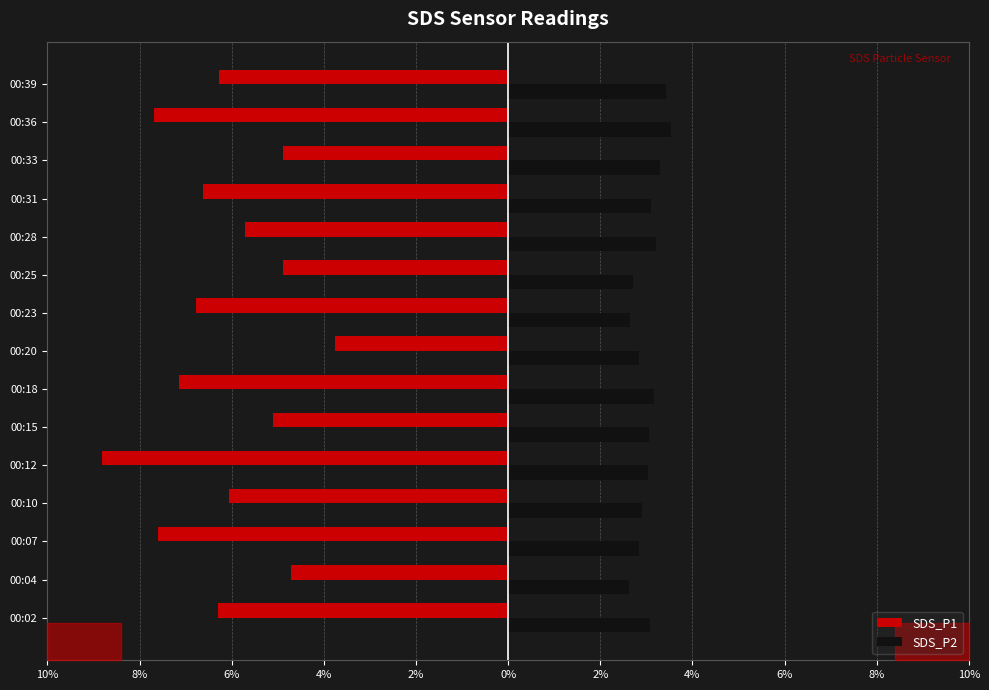

What are all the series names shown in the legend?

SDS_P1, SDS_P2